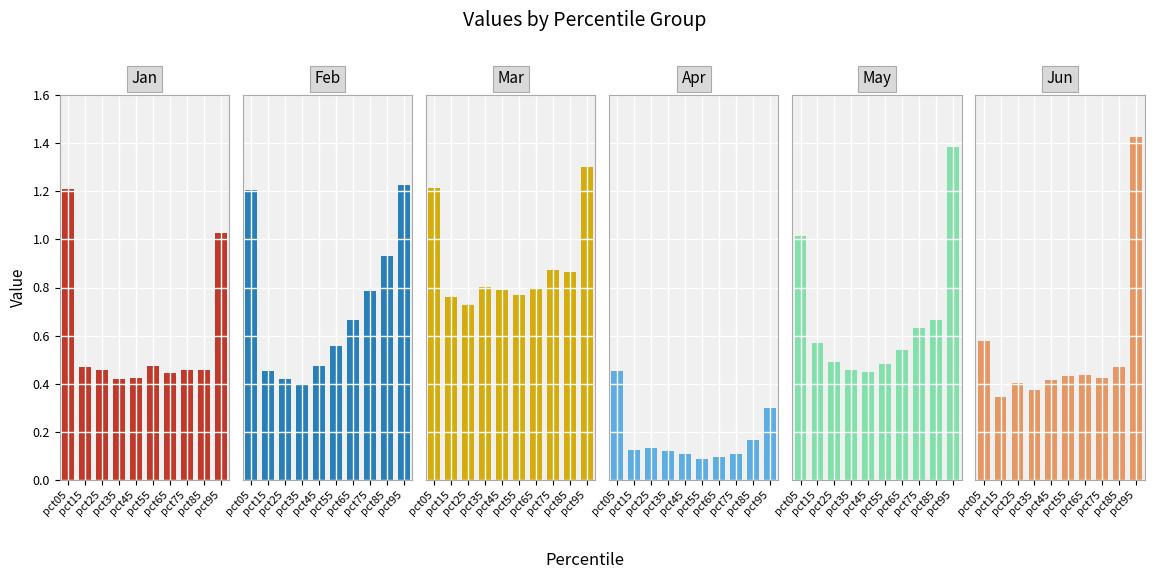

True or false: Apr has a value of 0.3 at pct05.

False